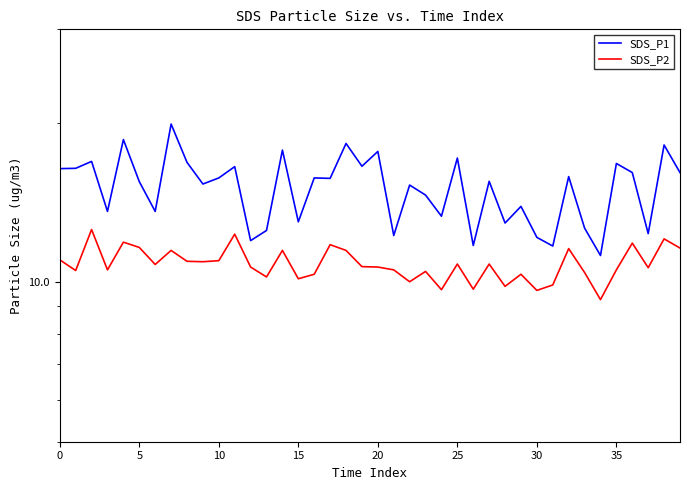

Which category has the lowest value across all series?

34